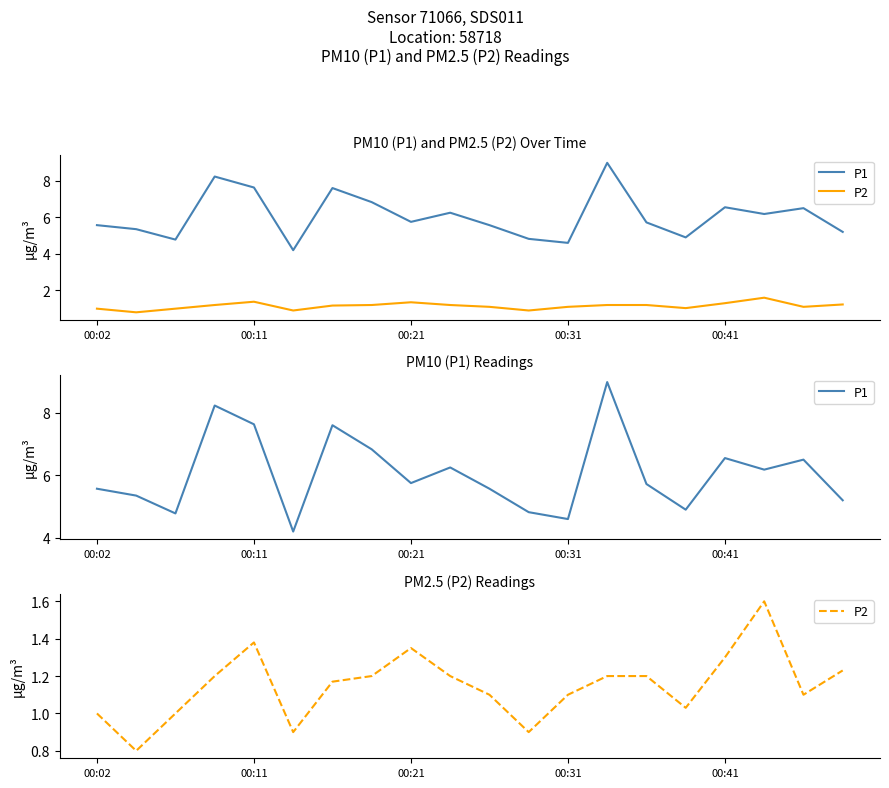

What is the minimum value for P2?

0.8